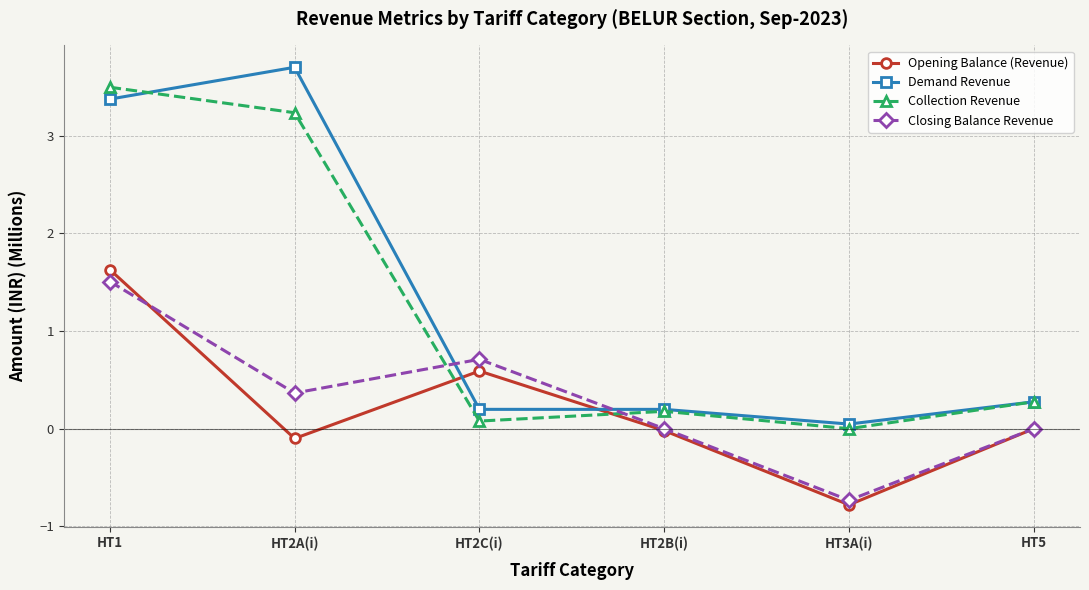

Rank the series at HT2A(i) from highest to lowest value.

Demand Revenue, Collection Revenue, Closing Balance Revenue, Opening Balance (Revenue)